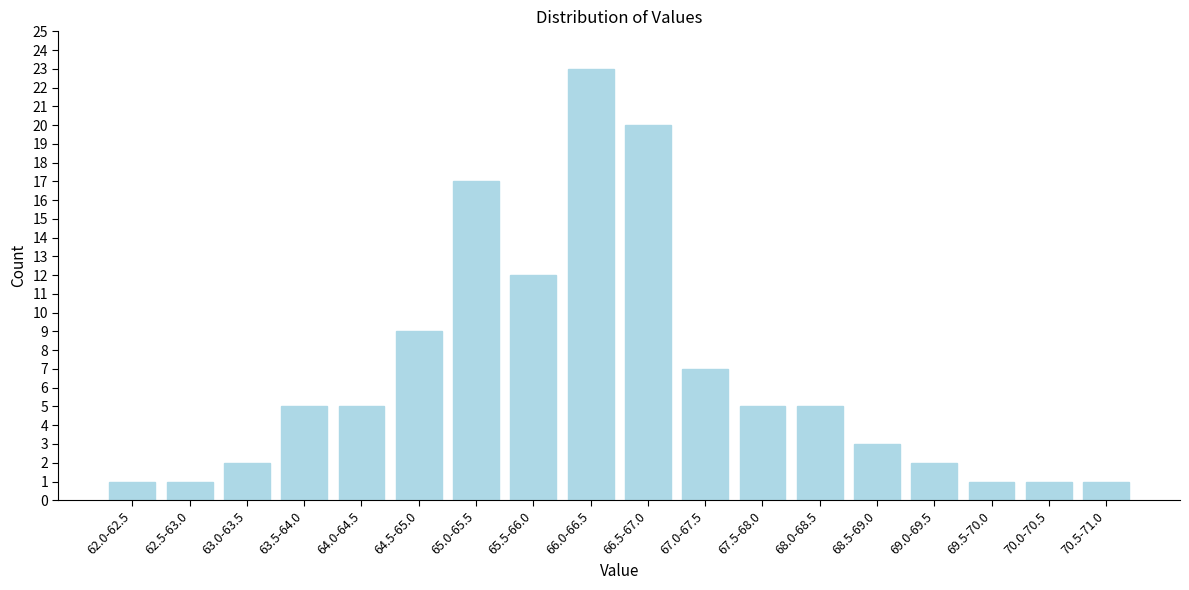

Reading left to right, extract all data points from this chart.

1	1	2	5	5	9	17	12	23	20	7	5	5	3	2	1	1	1